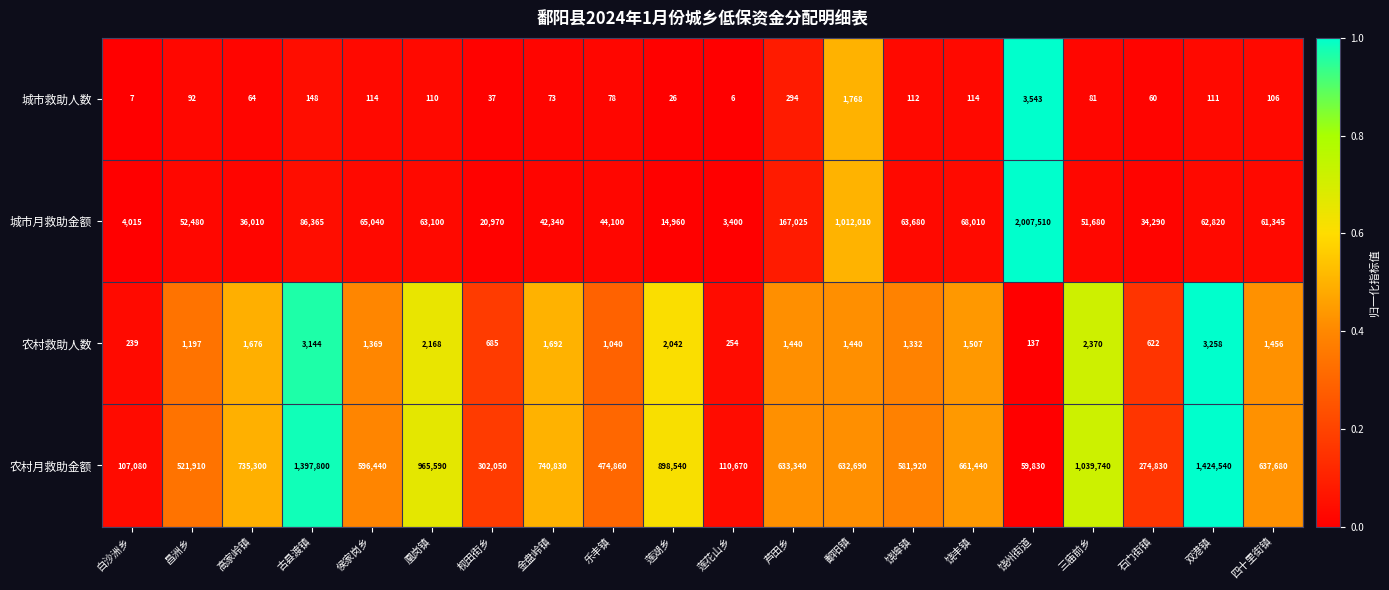

The value of 城市救助人数 at 石门街镇 is 60. True or false?

True